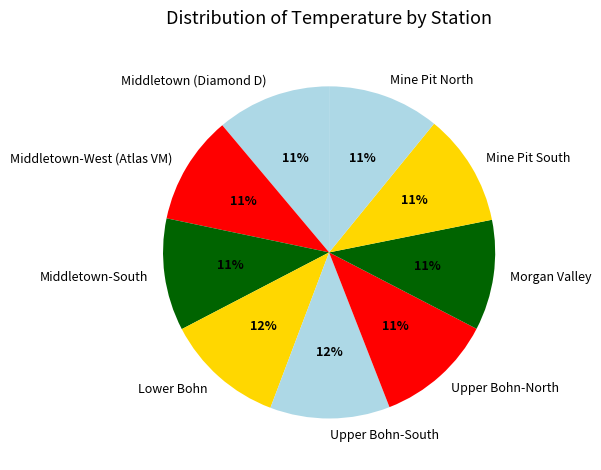

To the nearest percent, what is the difference between the Upper Bohn-South and Mine Pit South slice percentages?

1%